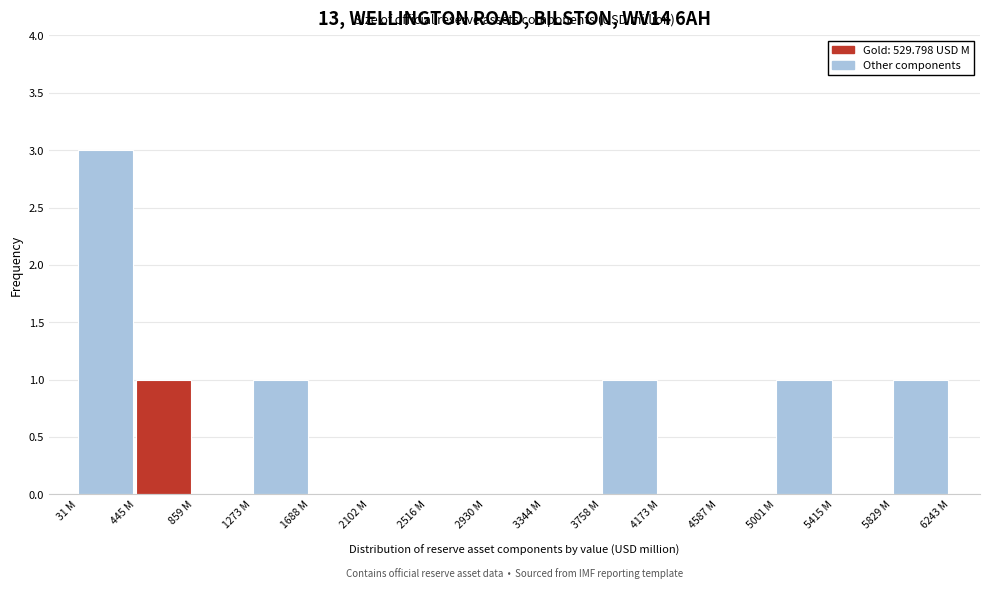

Reading left to right, what are all the values shown in this chart?

31 M=3	445 M=1	859 M=0	1273 M=1	1688 M=0	2102 M=0	2516 M=0	2930 M=0	3344 M=0	3758 M=1	4173 M=0	4587 M=0	5001 M=1	5415 M=0	5829 M=1